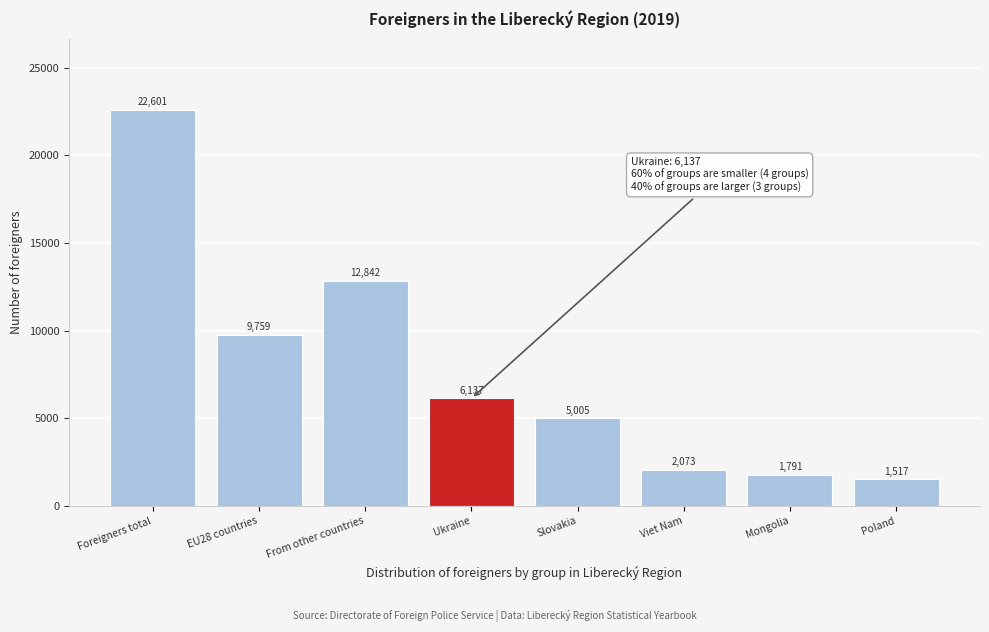

Reading left to right, what are all the values shown in this chart?

22601	9759	12842	6137	5005	2073	1791	1517